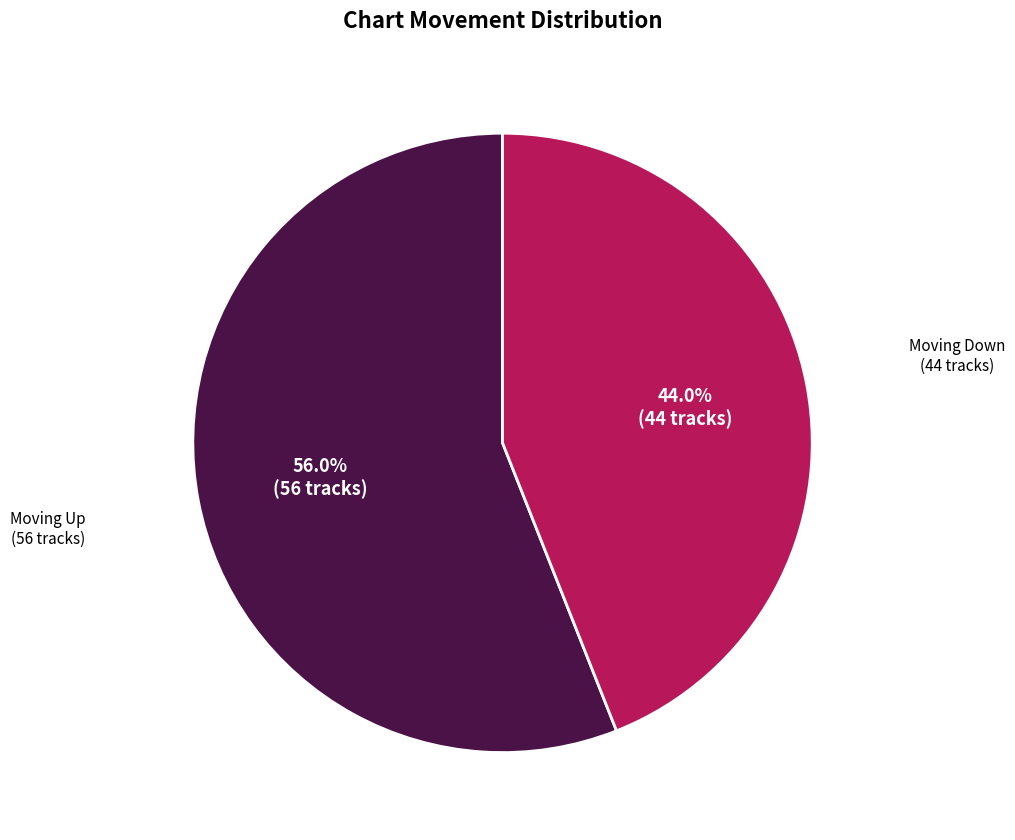

Is there a majority slice in this chart?

Yes